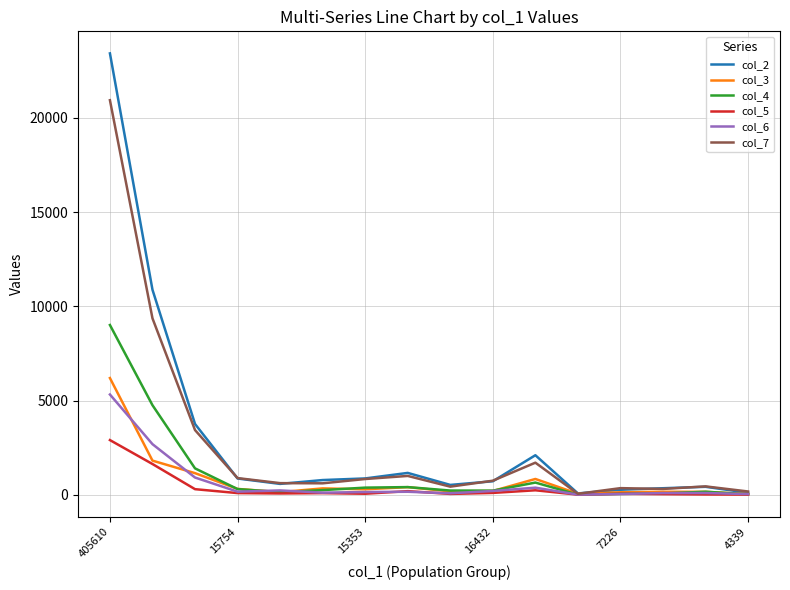

Which series has the largest range (max minus min)?

col_2